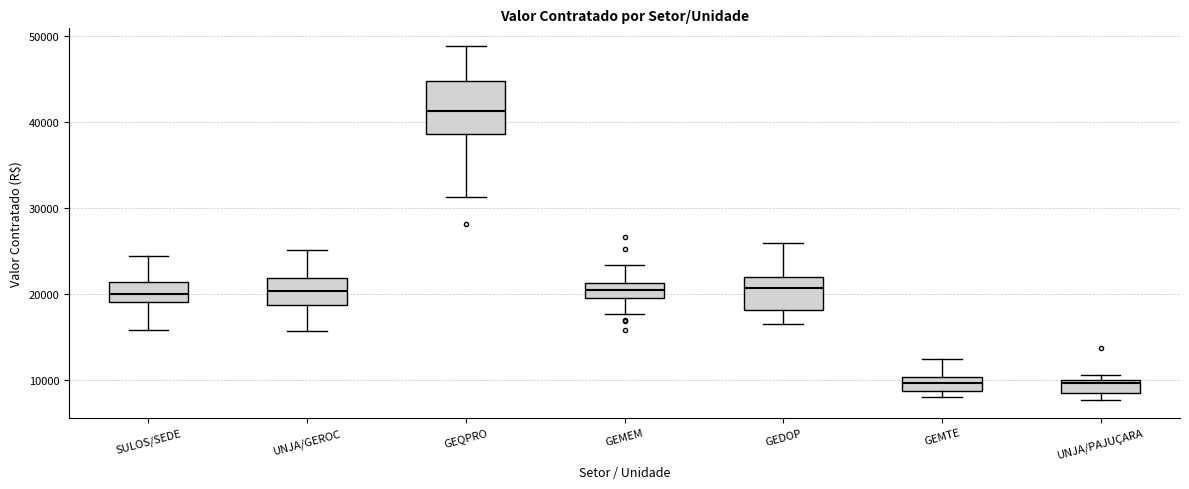

Reading left to right, transcribe this box plot: for each box, give where its median line is, the range the box spans, and where its two whiskers end, as read against the y-axis. The values are not printed on the chart, so give them approximately, as read against the axis.

SULOS/SEDE: median 20000, box 19000 to 21000, whiskers 16000 to 24000
UNJA/GEROC: median 20000, box 19000 to 22000, whiskers 16000 to 25000
GEQPRO: median 41000, box 39000 to 45000, whiskers 31000 to 49000
GEMEM: median 20000 (inside the box), box 20000 to 21000, whiskers 18000 to 23000
GEDOP: median 21000, box 18000 to 22000, whiskers 17000 to 26000
GEMTE: median 10000 (inside the box), box 9000 to 10000, whiskers 8000 to 12000
UNJA/PAJUÇARA: median 10000 (just below the box's upper edge), box 8000 to 10000, whiskers 8000 (just below the box's lower edge) to 11000